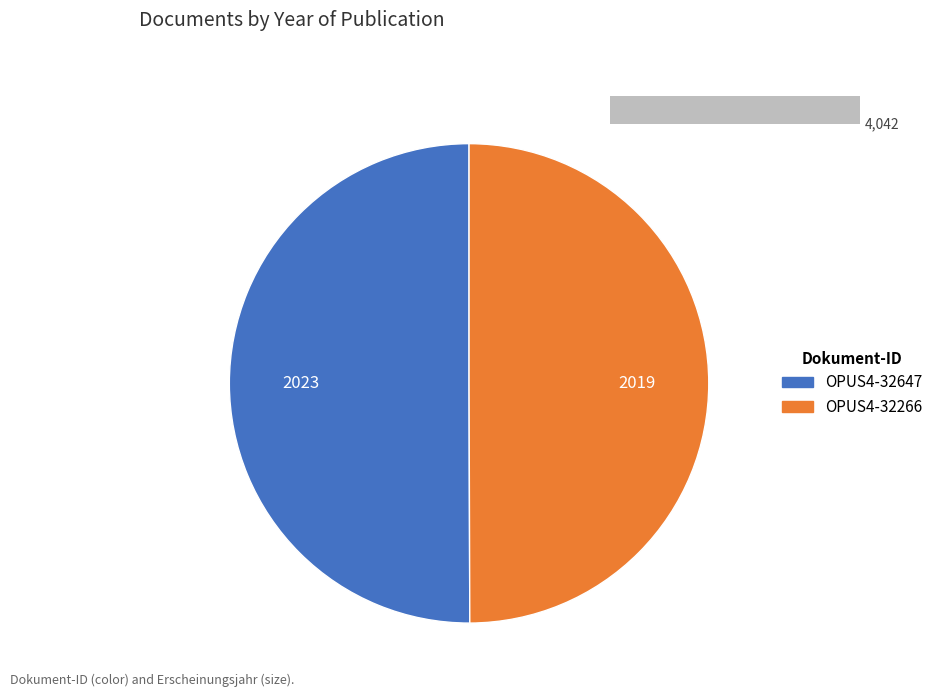

Which has a higher value, OPUS4-32647 or OPUS4-32266?

OPUS4-32647